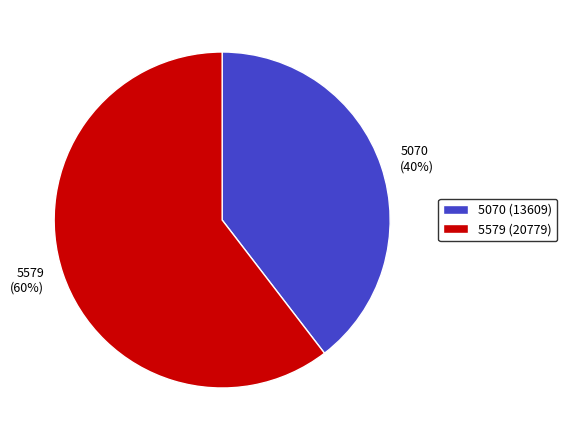

Does 5579 account for over 50% of the chart?

Yes